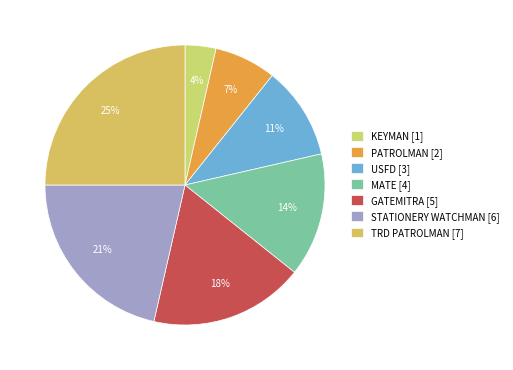

Count the number of slices in the pie.

7